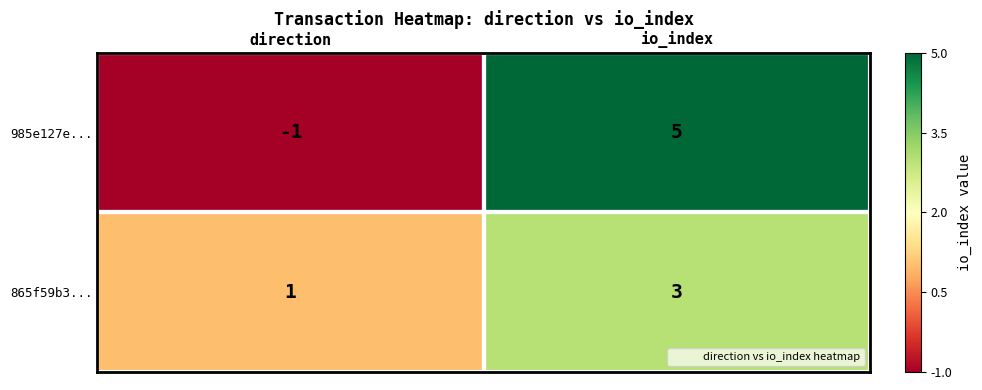

What is the difference between the highest and lowest values at io_index?

2